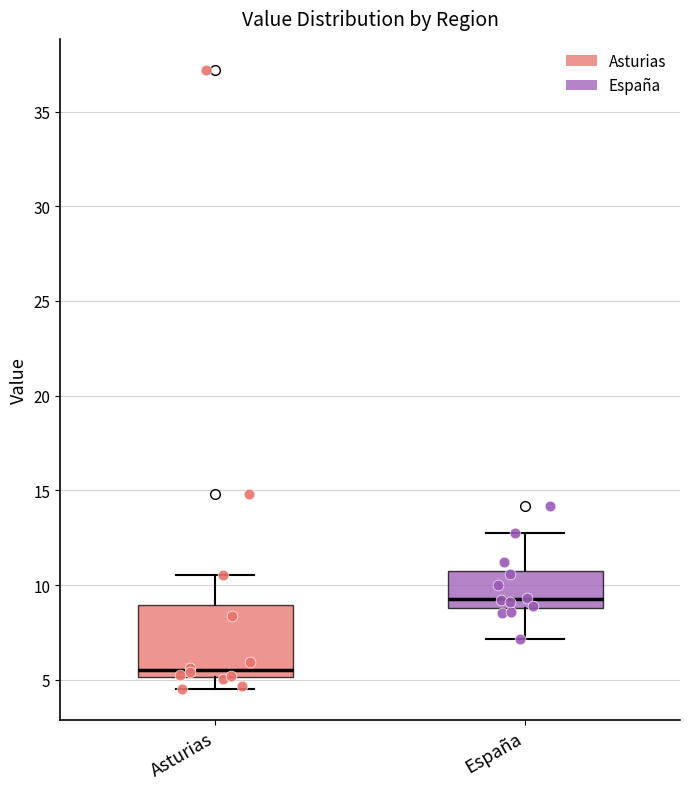

Where is the lower edge of the box for Asturias on the y-axis? The values are not printed on the chart, so give them approximately, as read against the axis.

5.0